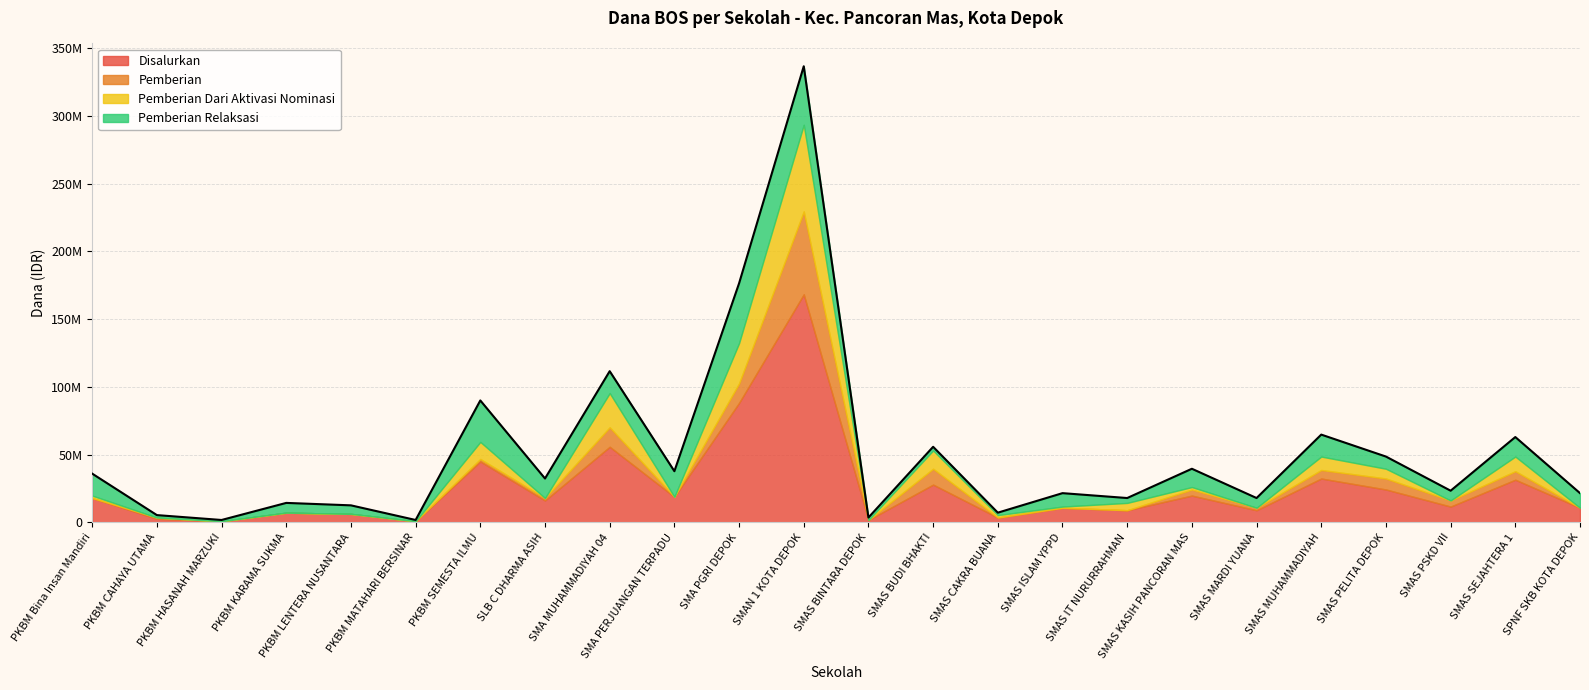

What is the difference between the Disalurkan values at SMA PGRI DEPOK and SMAS ISLAM YPPD?

77400000